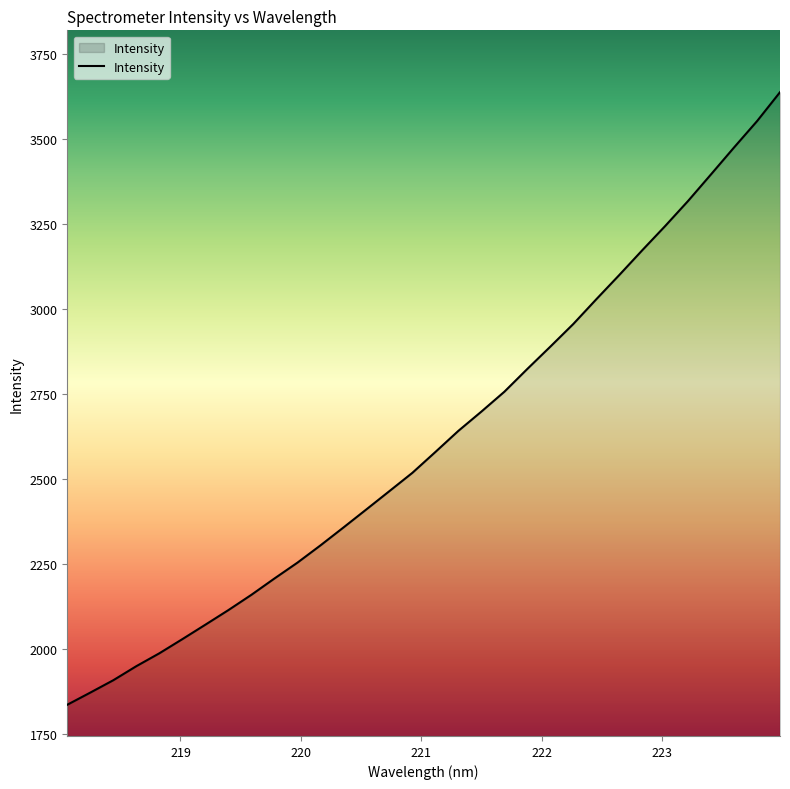

What is the minimum value shown in the chart?

1837.0